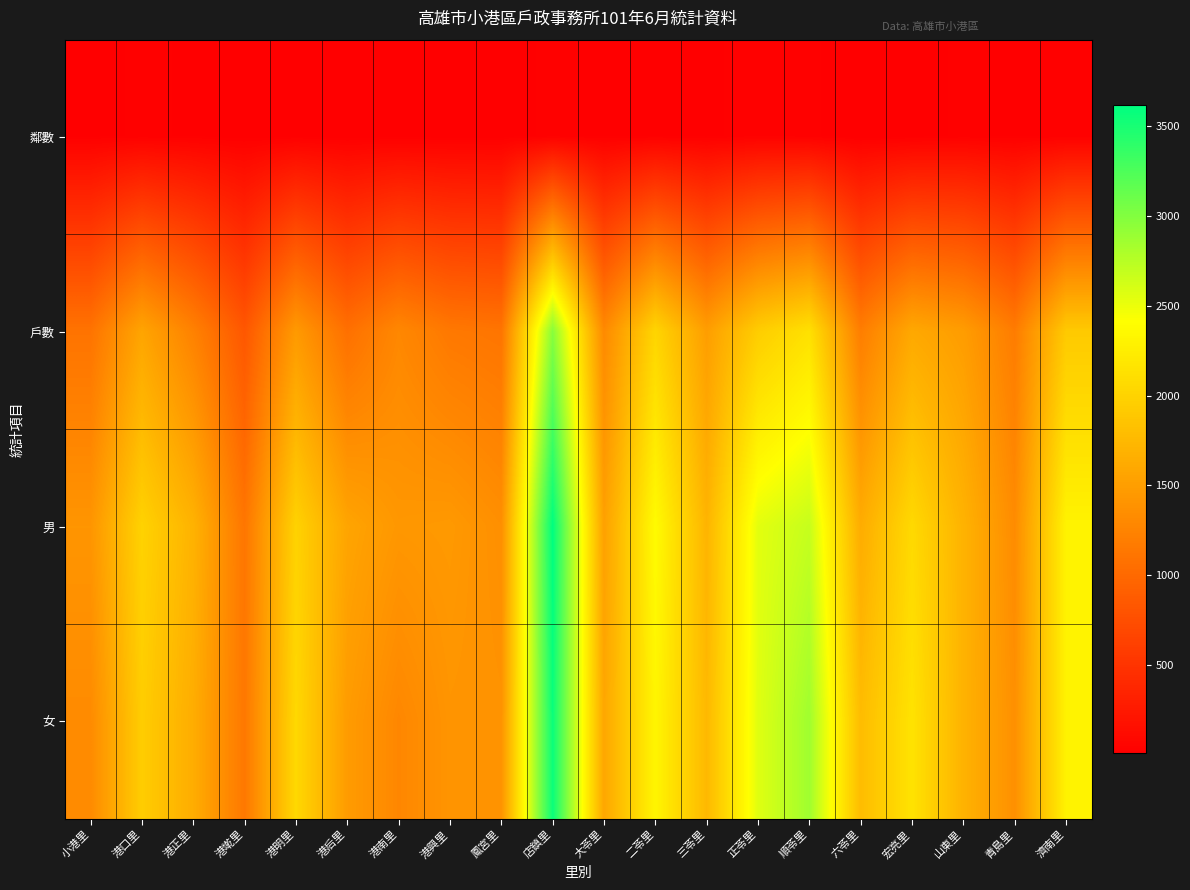

Rank the series at 港后里 from highest to lowest value.

男, 女, 戶數, 鄰數